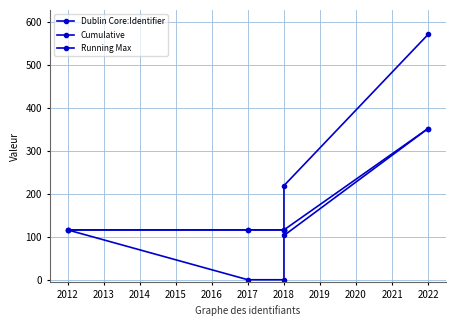

How many values in the Cumulative series exceed 116?

2